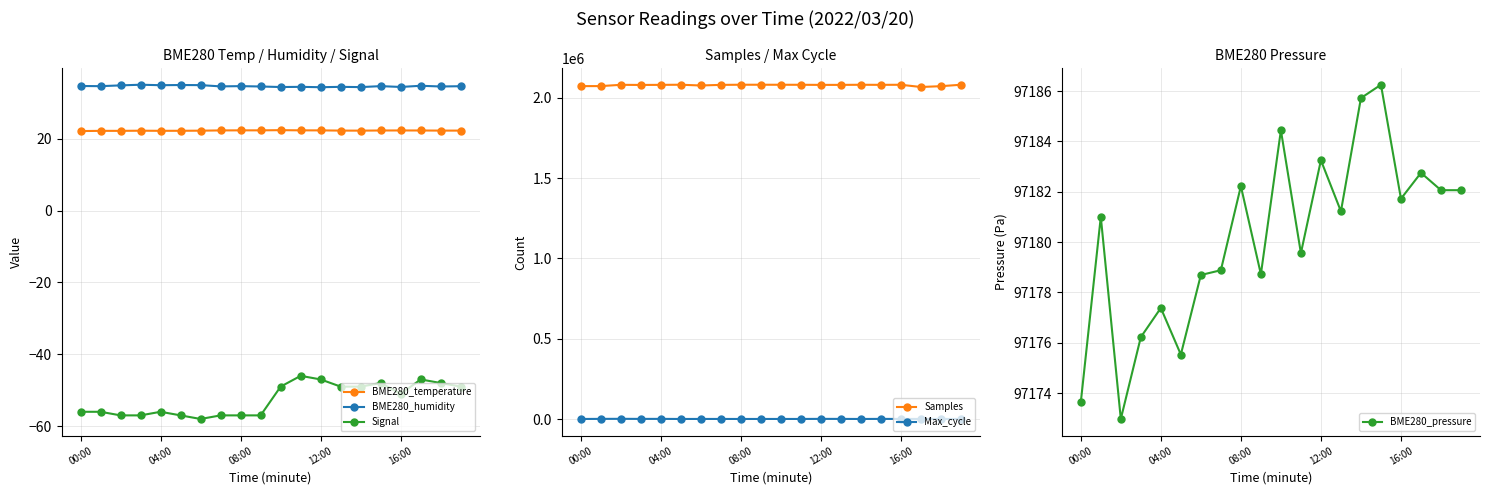

Where is Max_cycle nearest to the value 1447?

13